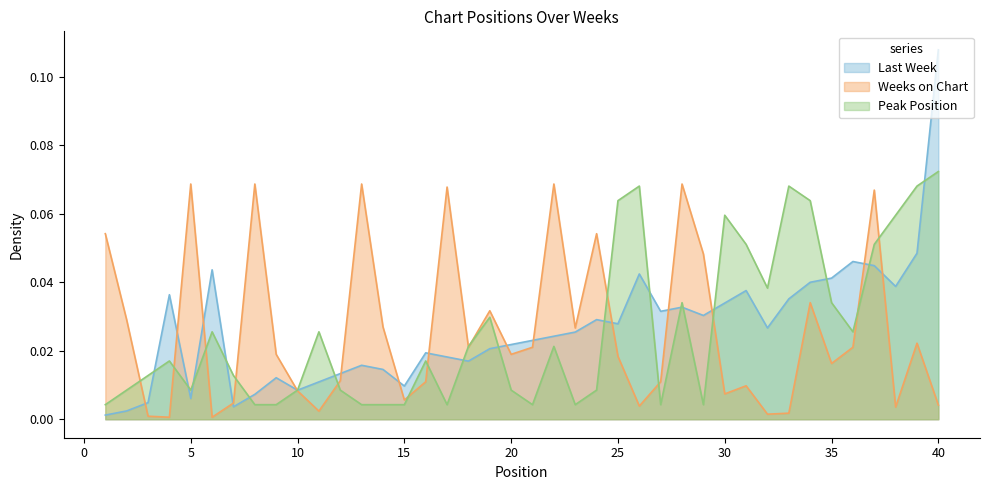

How many interior local valleys does the Weeks on Chart series have?

12